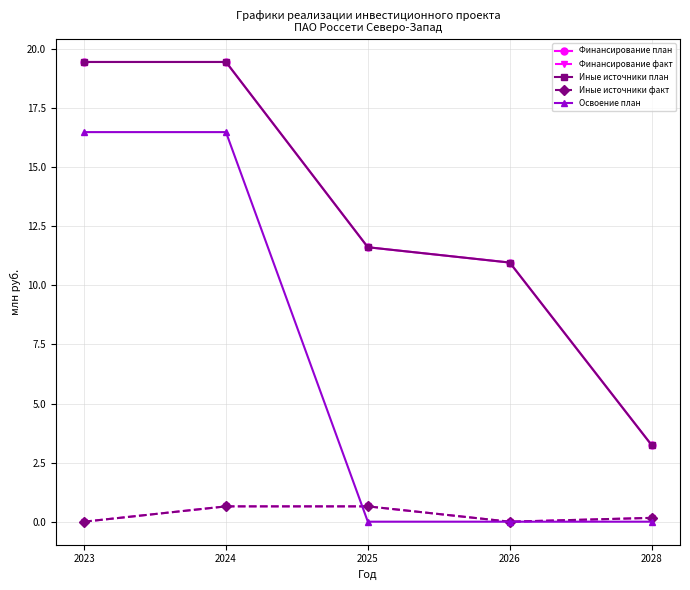

Does the chart have visible grid lines?

Yes